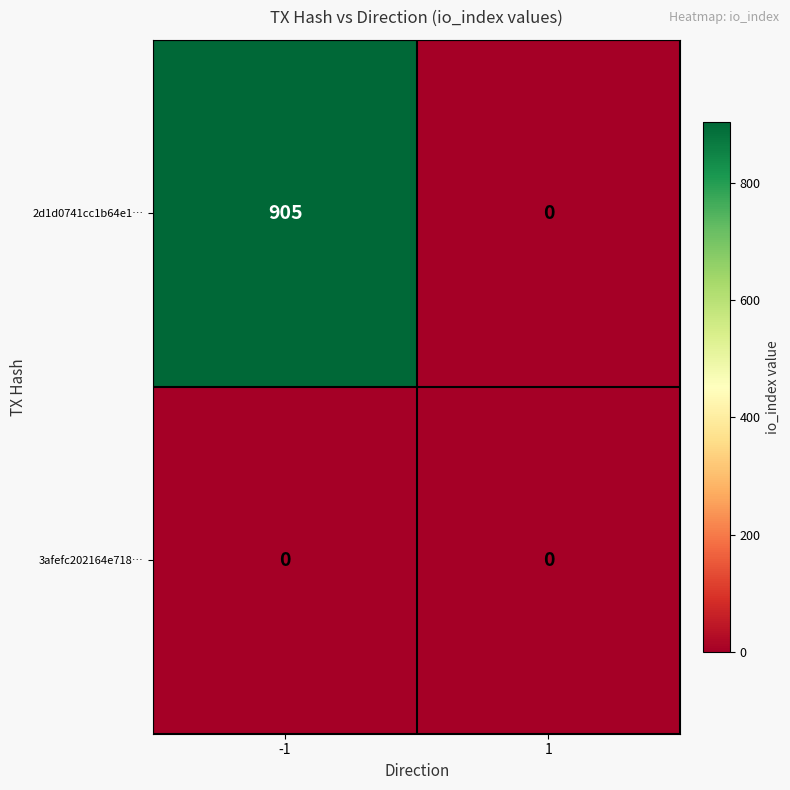

Which series has the largest total across all categories?

2d1d0741cc1b64e1…